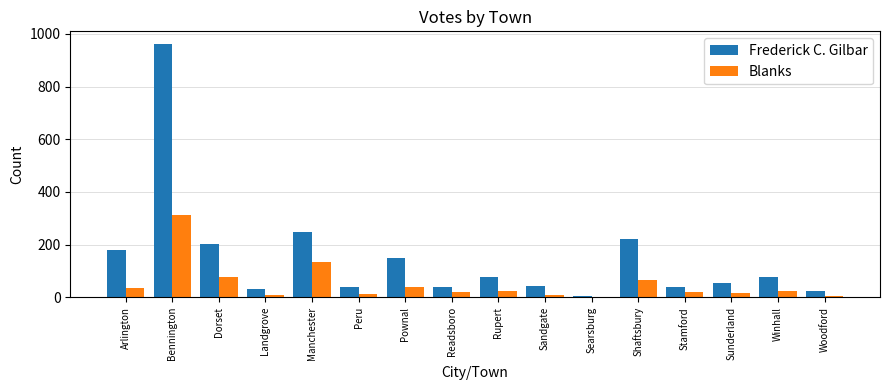

What is the maximum value shown in the chart?

962